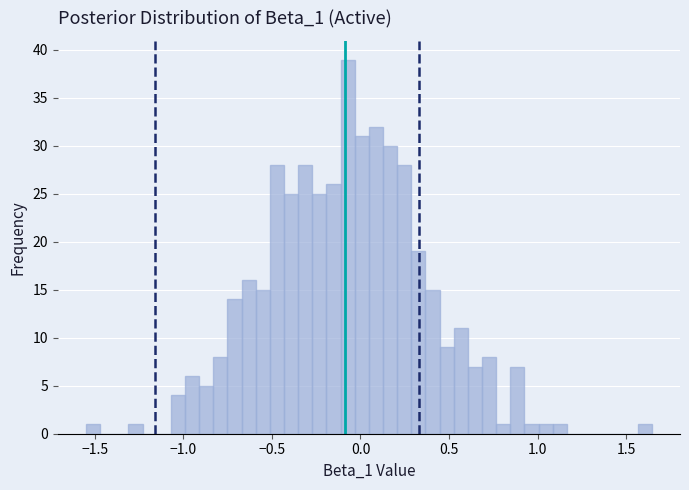

Around what value on the x-axis is the tallest bar? Give the approximate position of its centre, as read against the axis.

-0.05